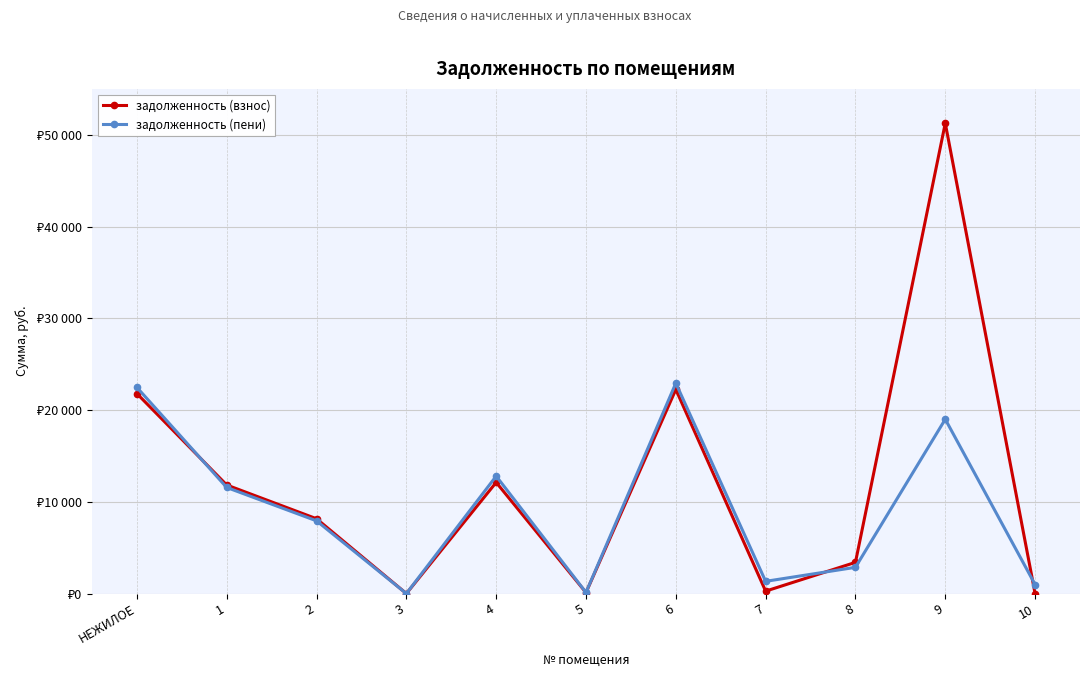

The value of задолженность (взнос) at 2 is 13924.9. True or false?

False